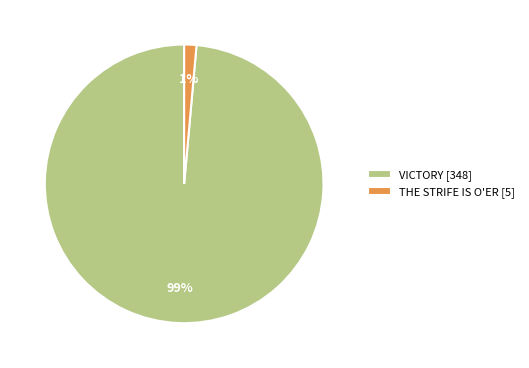

Rank the categories by value from highest to lowest.

VICTORY, THE STRIFE IS O'ER